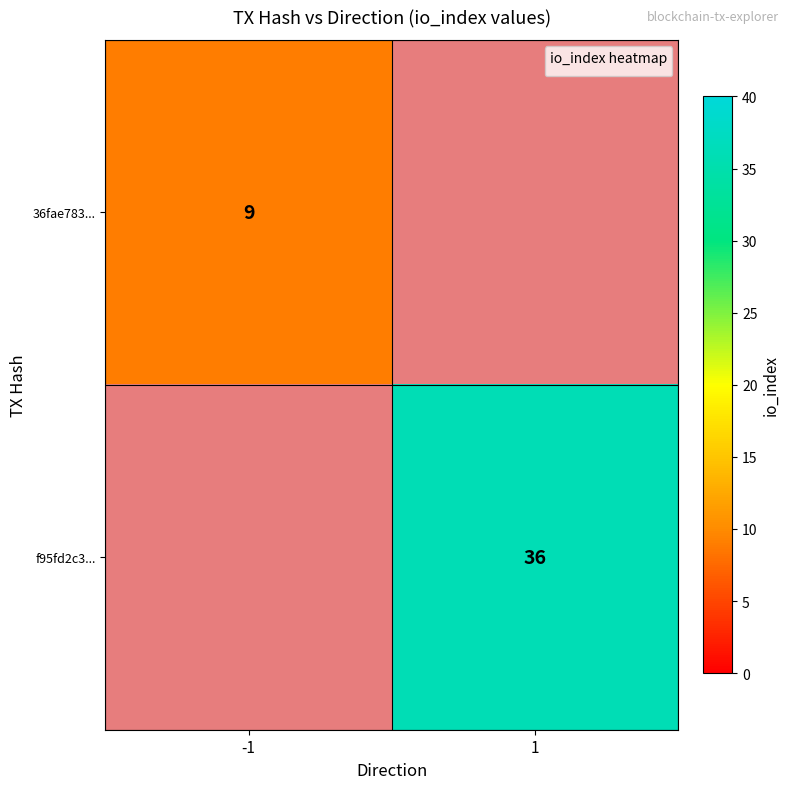

Count the number of data series in this chart.

2